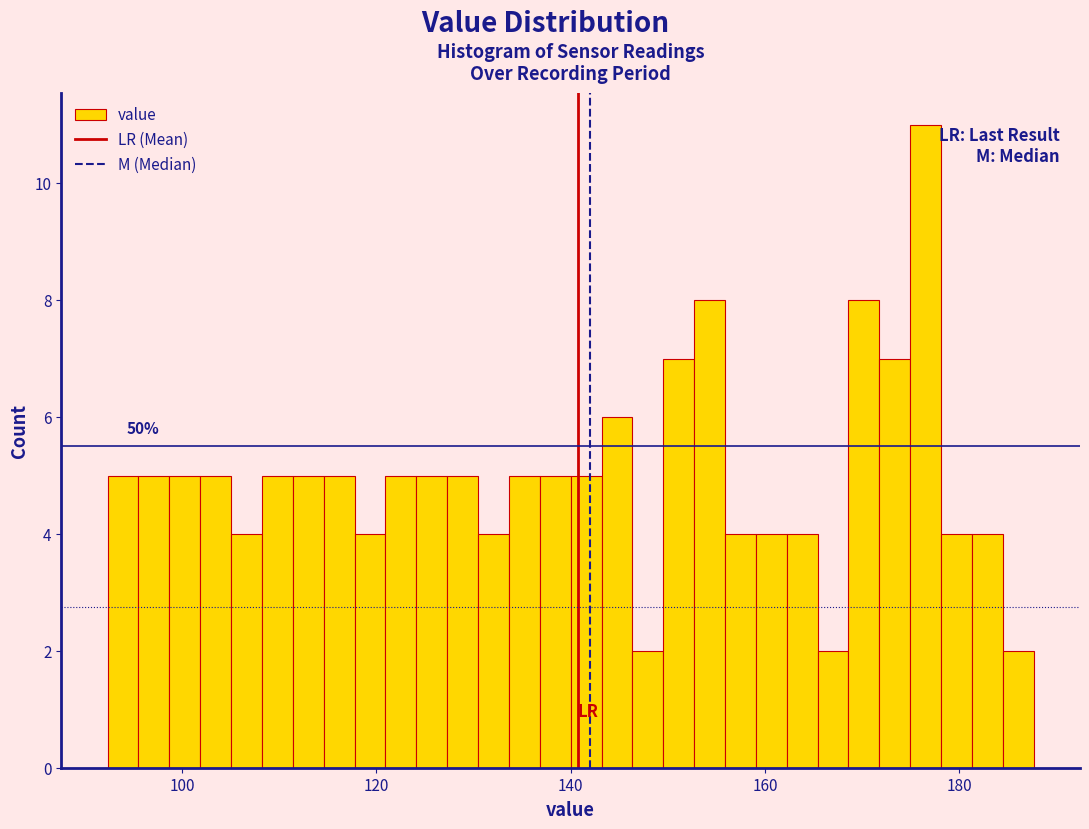

Around what value on the x-axis is the tallest bar? Give the approximate position of its centre, as read against the axis.

176